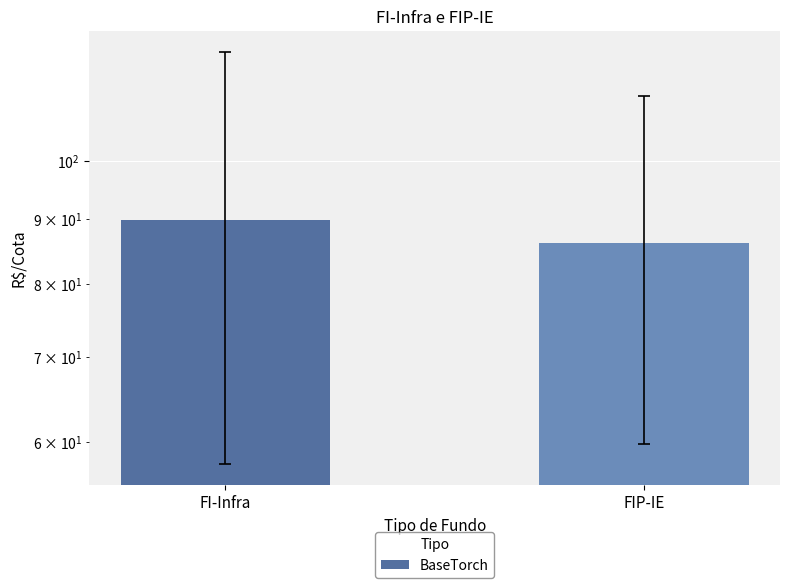

The chart shows a value of 19.8 at FI-Infra. True or false?

False